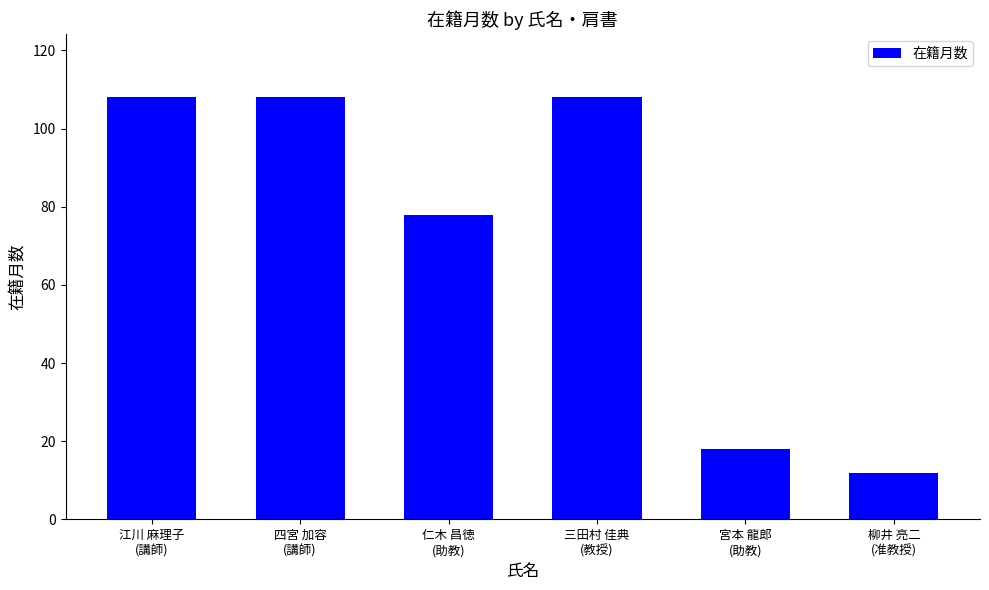

The chart shows a value of 108 at 江川 麻理子
(講師). True or false?

True